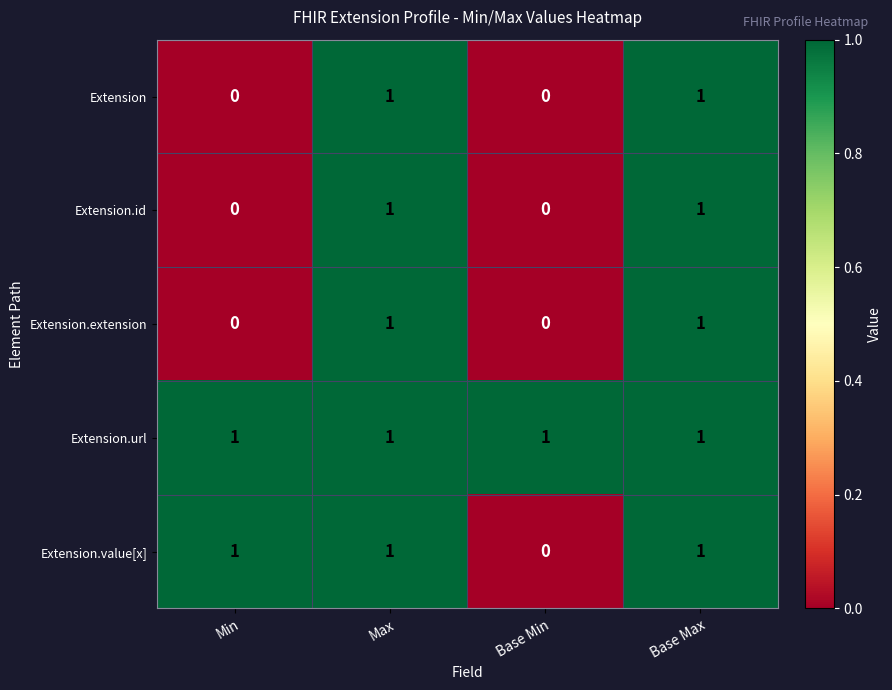

How many Extension values are between 0 and 1?

4